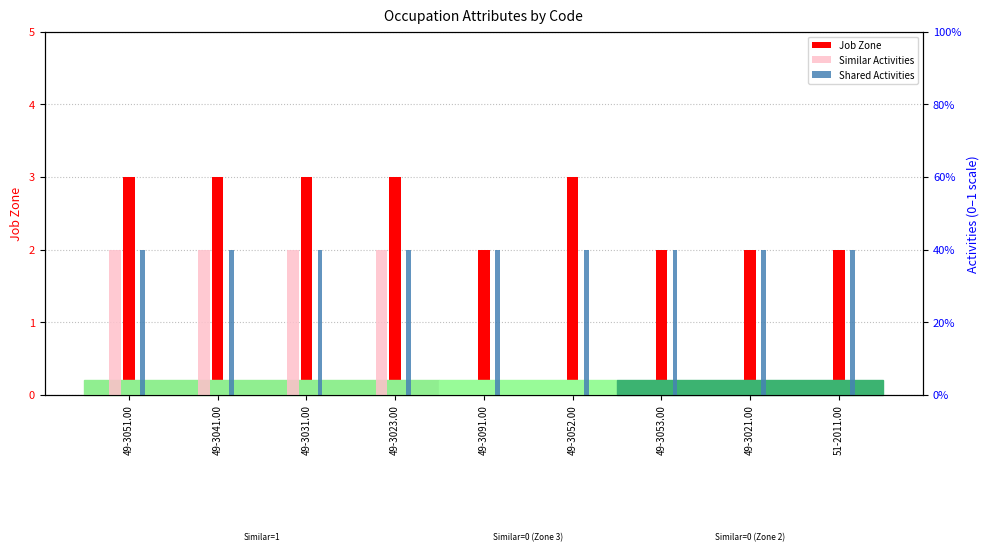

What value does the Job Zone series have at 49-3031.00?

3